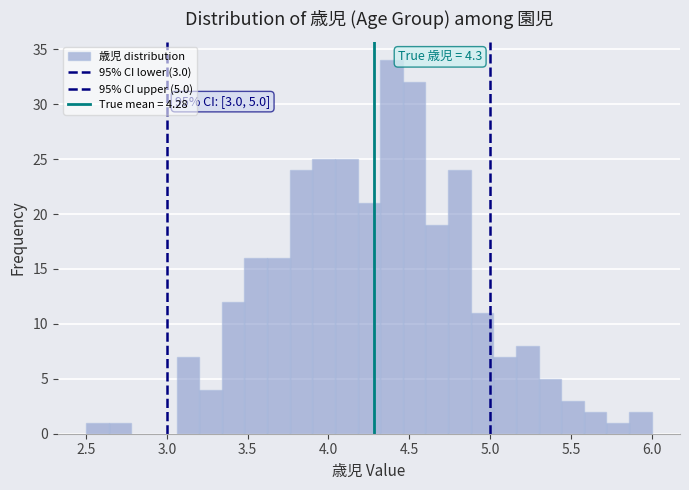

Around what value on the x-axis is the tallest bar? Give the approximate position of its centre, as read against the axis.

4.40